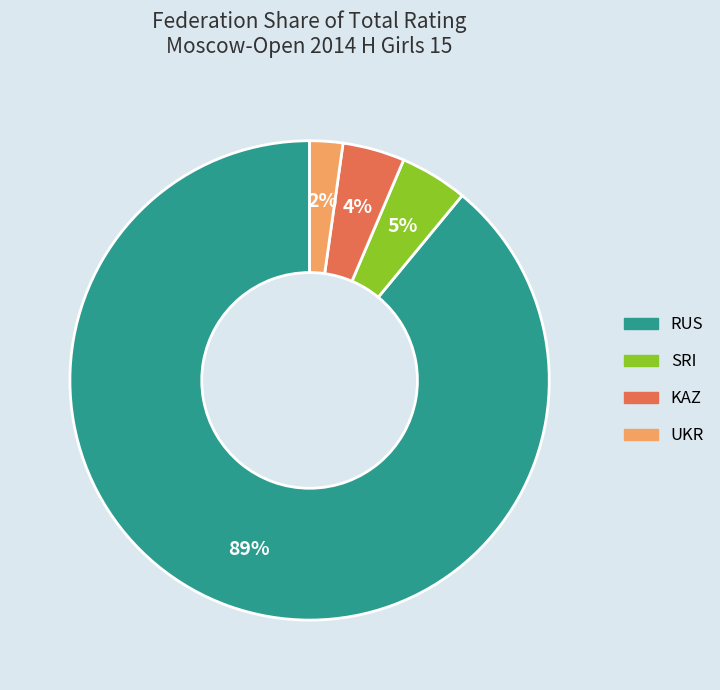

To the nearest percent, what is the difference between the largest and smallest slice percentages?

87%